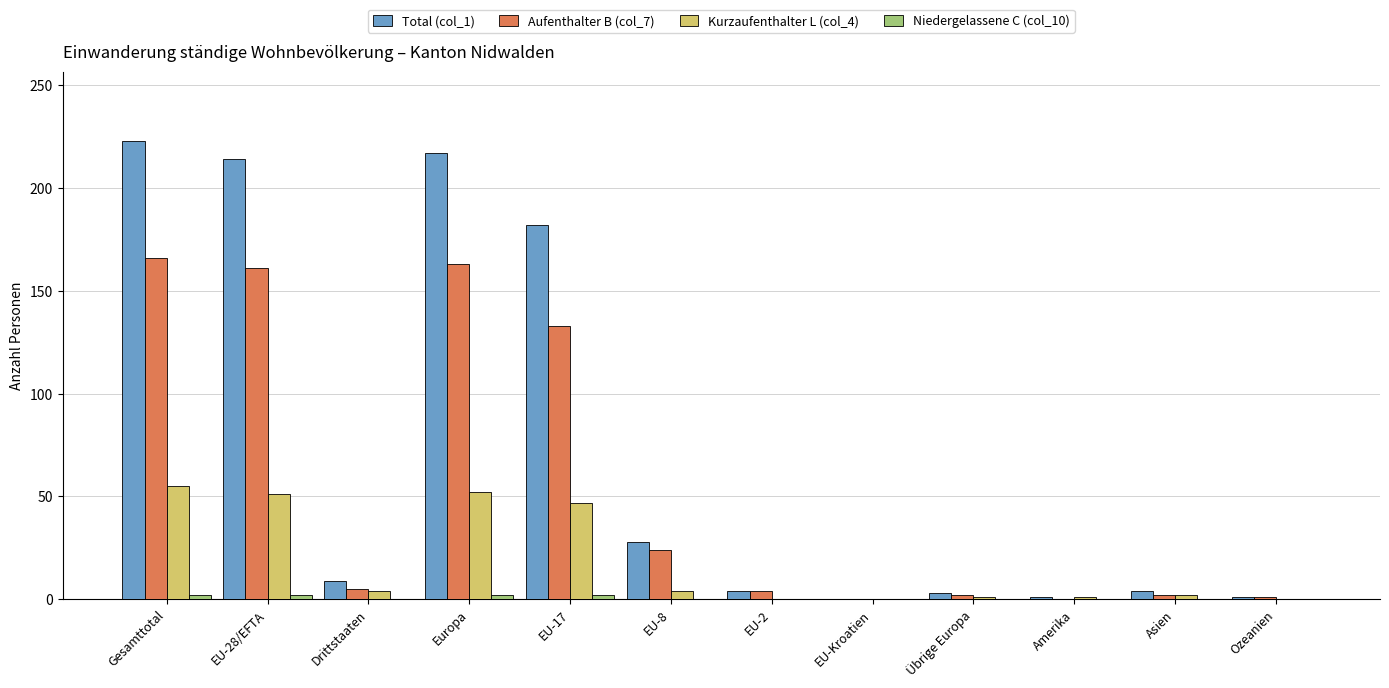

What is the sum of all Aufenthalter B (col_7) values?

661